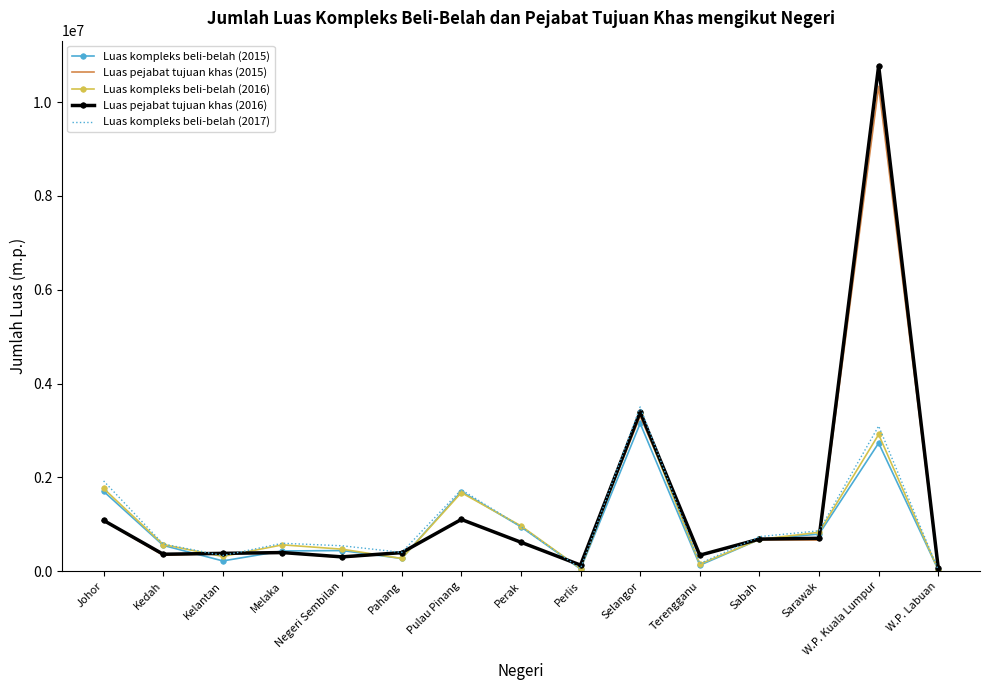

Between Melaka and Terengganu, which series saw the biggest shift?

Luas kompleks beli-belah (2017)